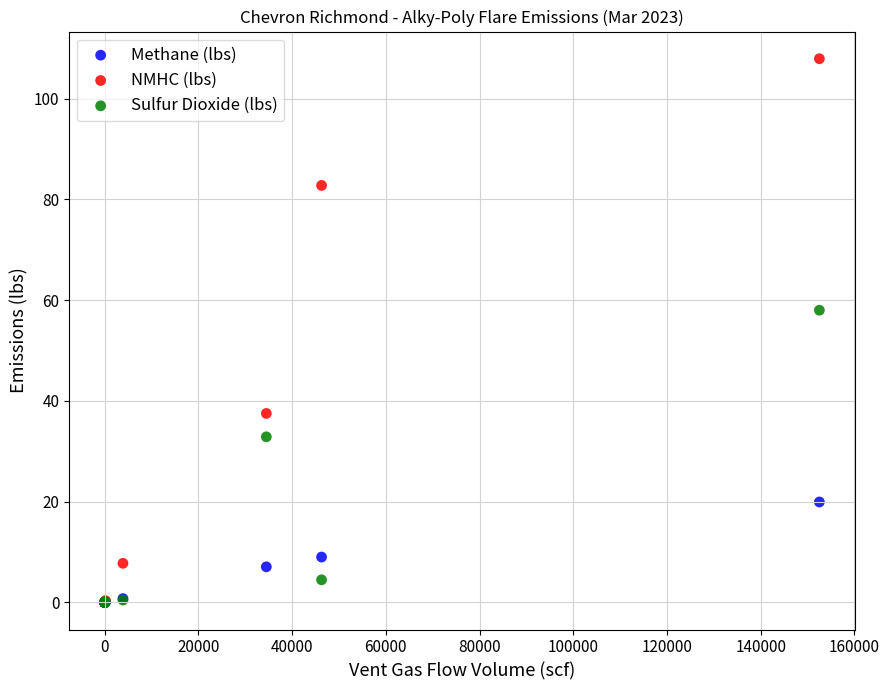

In the Sulfur Dioxide (lbs) series, what Y value is closest to 28?

32.9